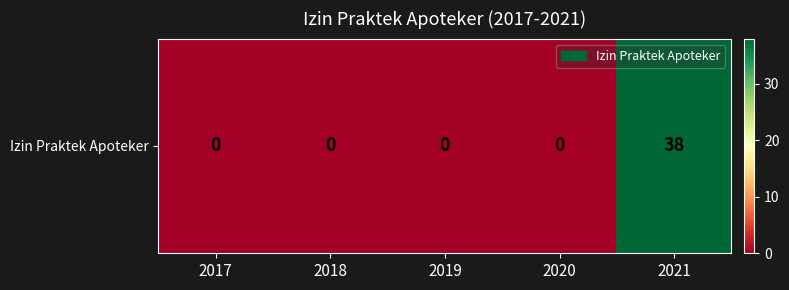

Reading right to left, what are all the values shown in this chart?

38	0	0	0	0